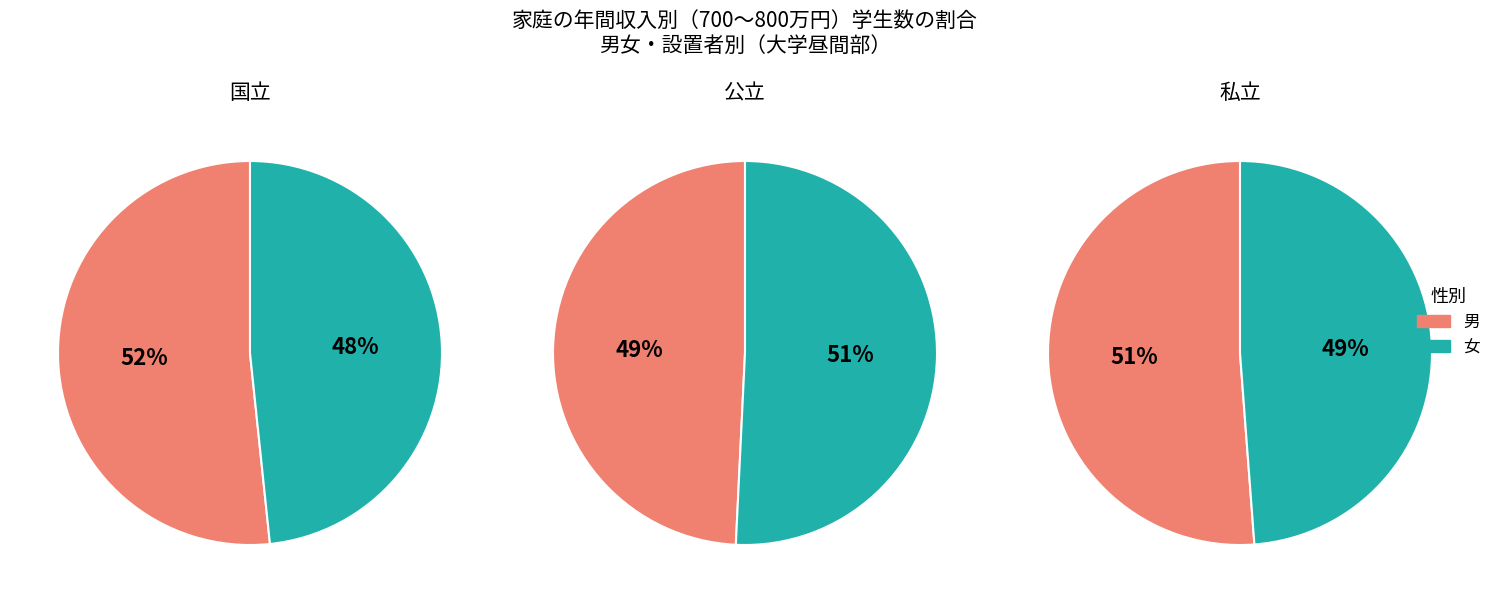

To the nearest percent, what is the difference between the 男 and 女 slice percentages?

2%